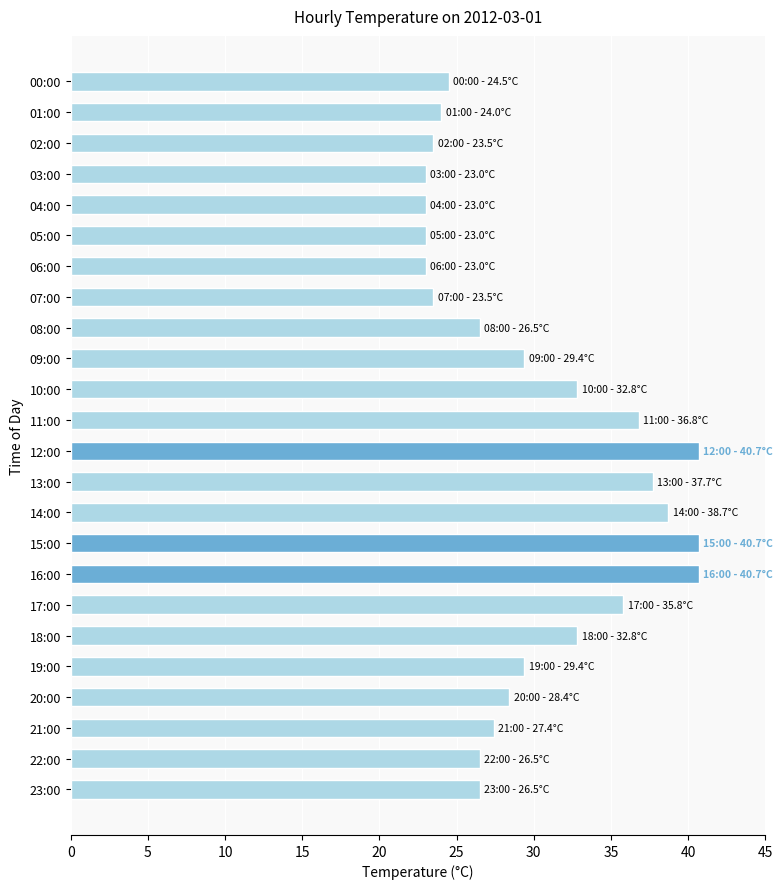

Approximately how many times larger is the value at 02:00 compared to 14:00?

0.6